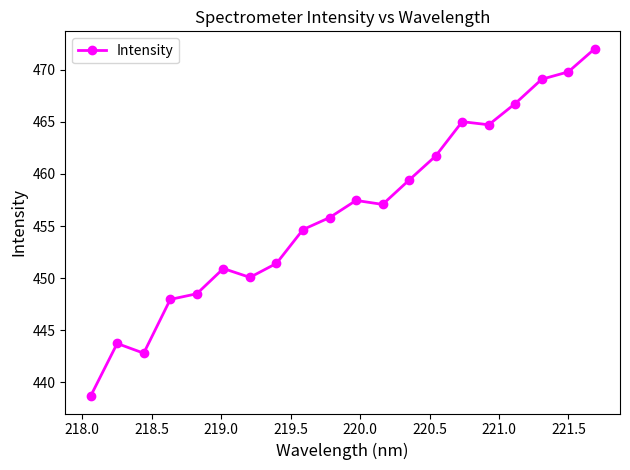

True or false: the data has more than 2 interior local peaks.

True